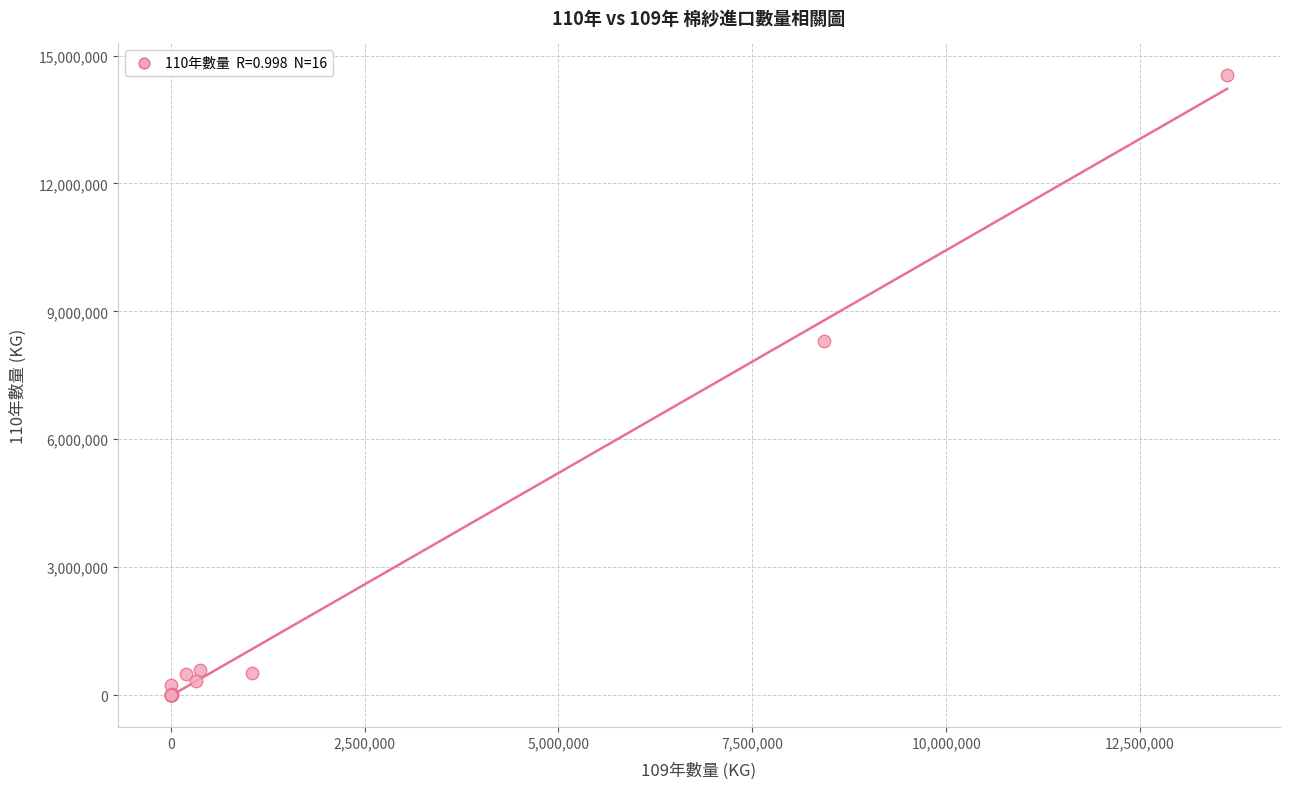

What Y value in the scatter plot is closest to 7278374?

8302821